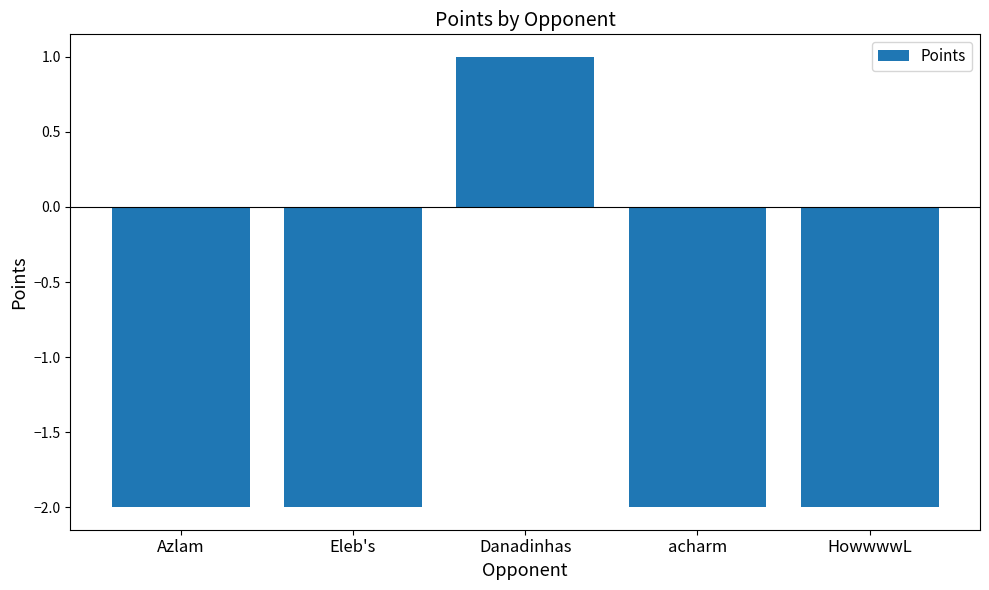

What is the sum of the values at Azlam and acharm?

-4